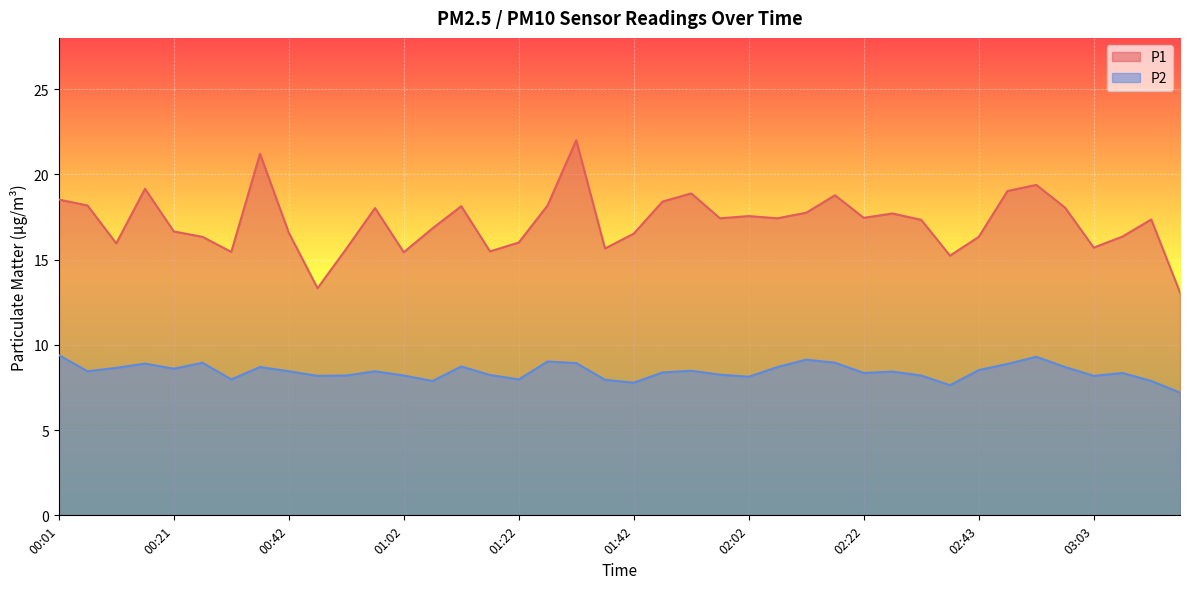

Count the number of categories in the chart.

40